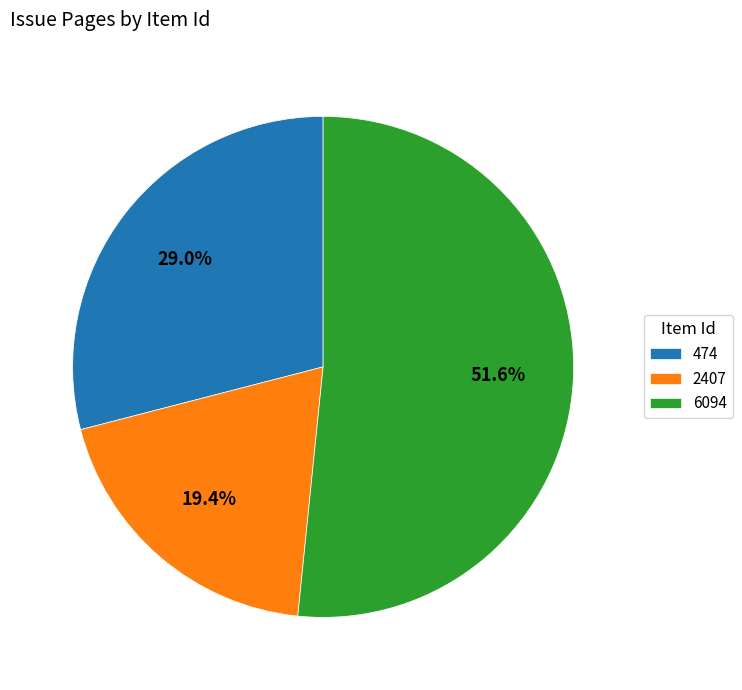

Which category has the biggest portion of the pie?

6094